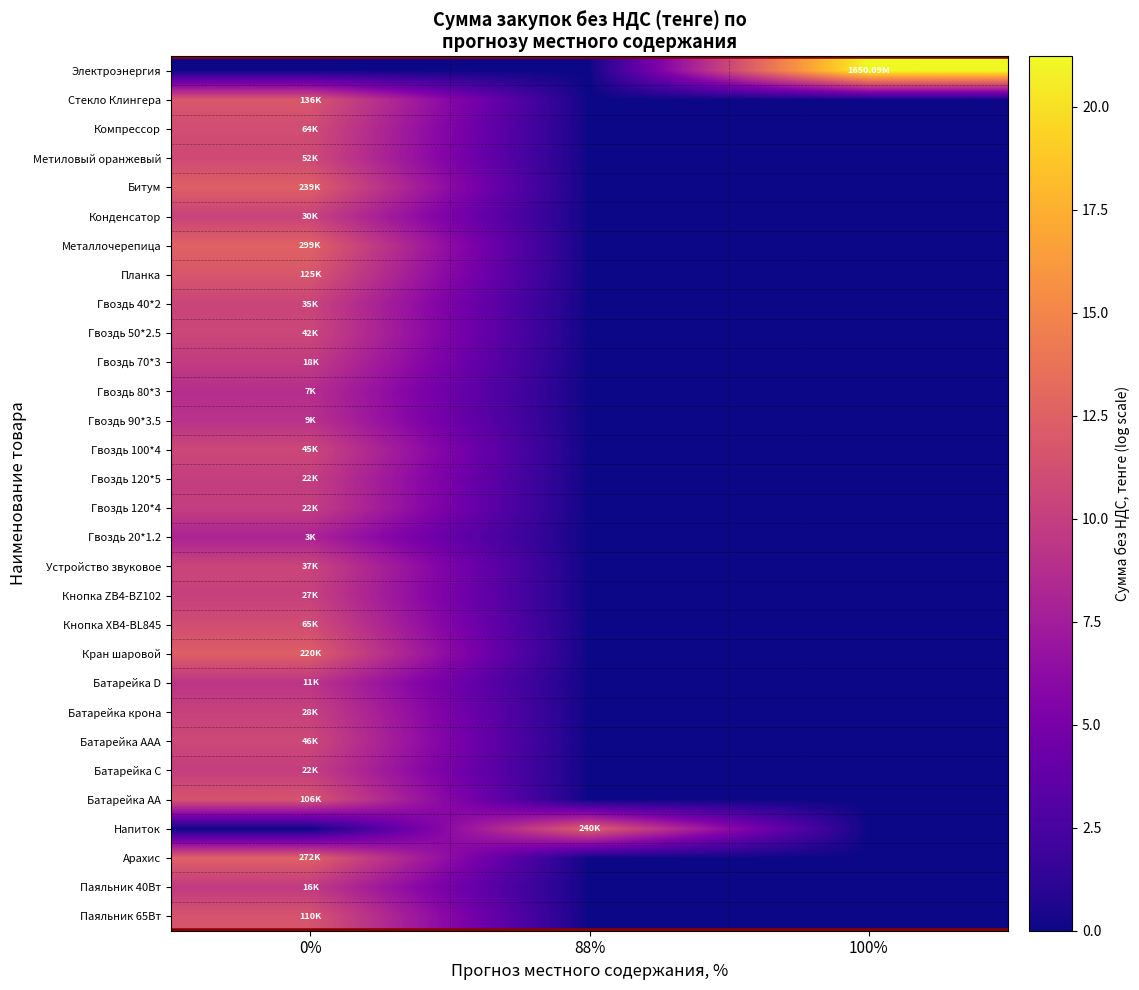

Which series has the largest range (max minus min)?

Электроэнергия